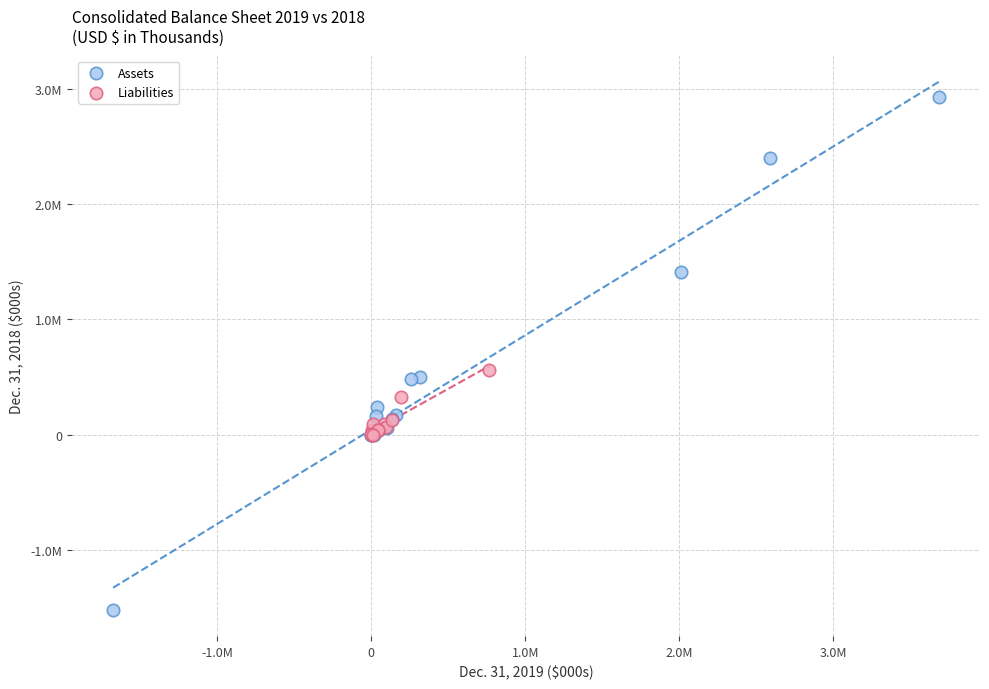

Which series contains the highest Y value?

Assets